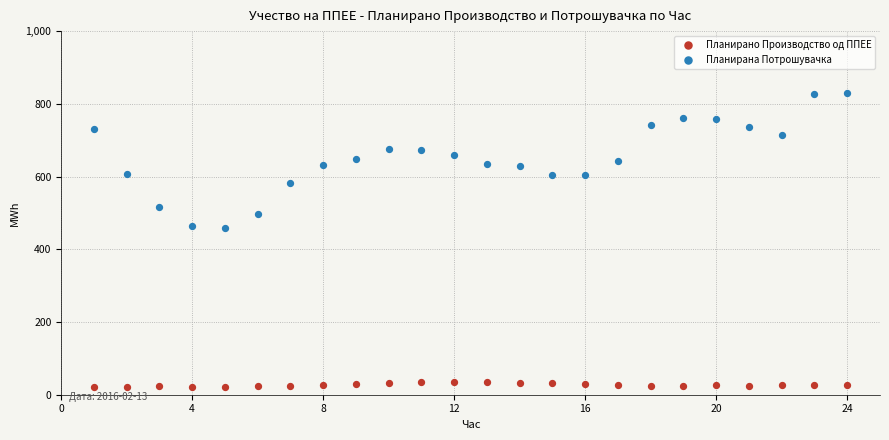

Which series reaches the maximum Y coordinate?

Планирана Потрошувачка